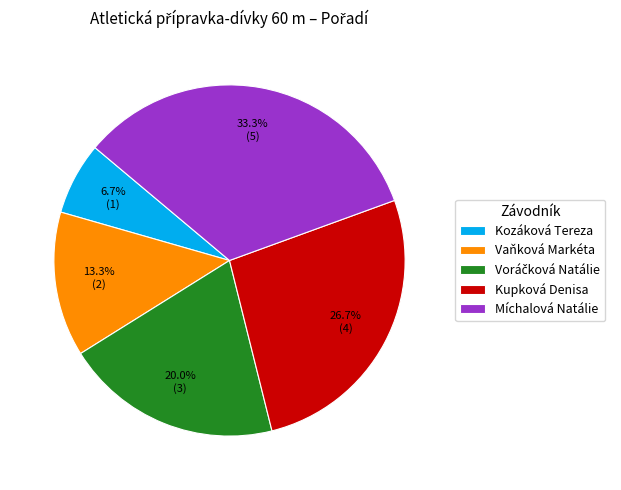

Is there a majority slice in this chart?

No